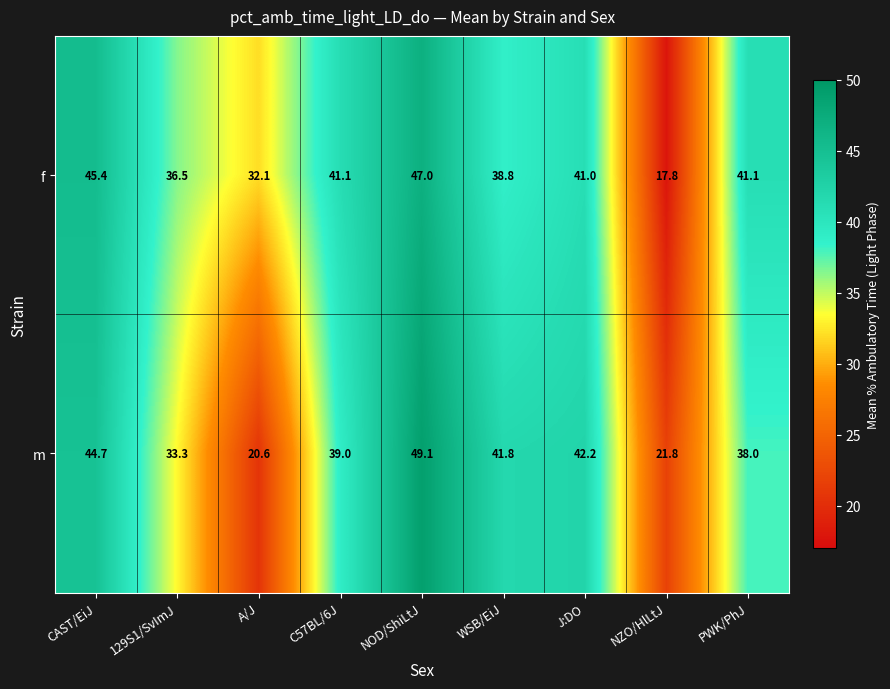

At which label is m closest to 34?

129S1/SvImJ